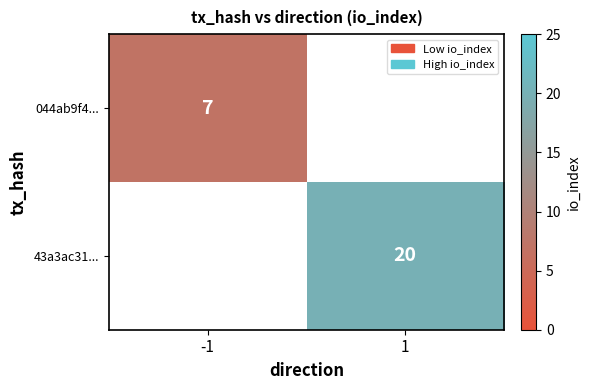

True or false: 43a3ac31... has a value of 8 at 1.

False